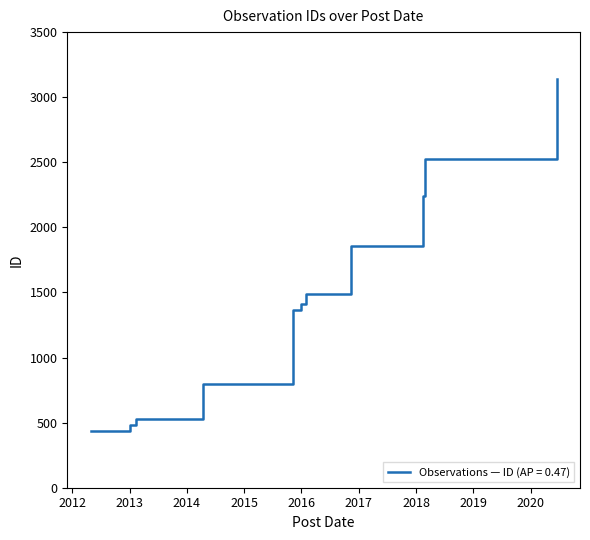

Count the number of data series in this chart.

1